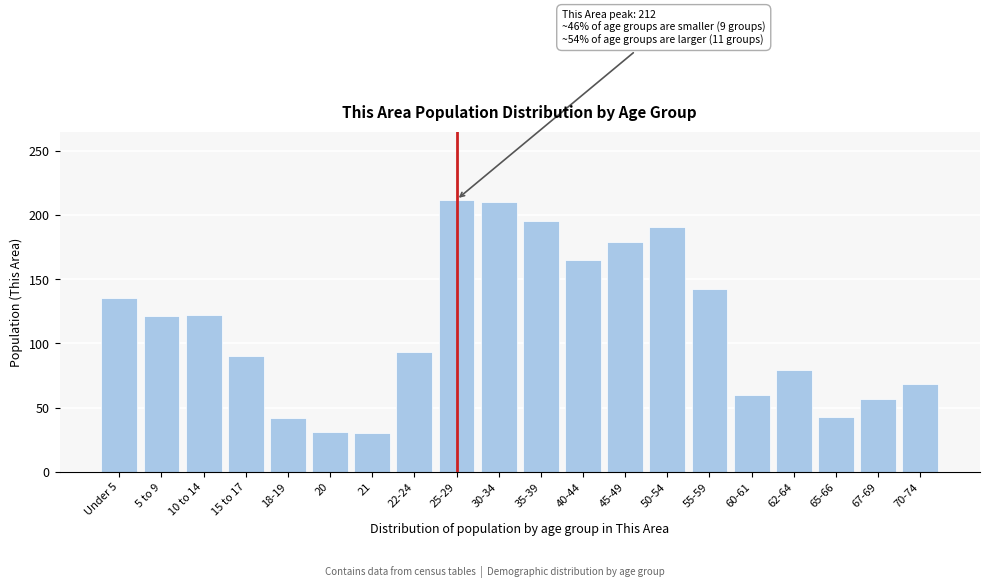

What is the average value?

113